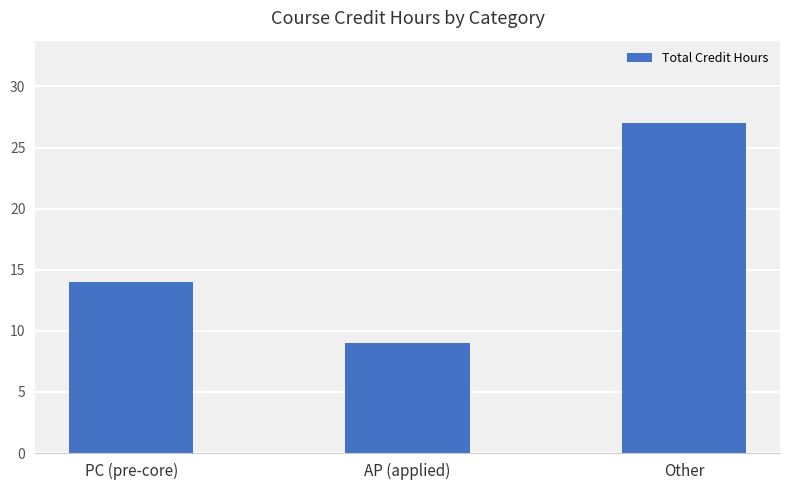

Rank the categories by value from lowest to highest.

AP (applied), PC (pre-core), Other